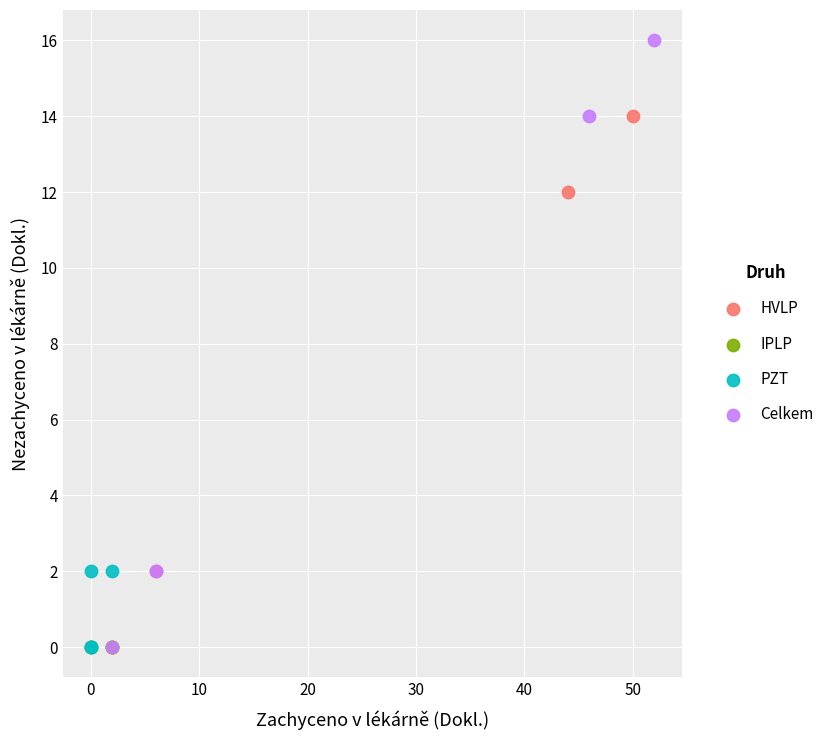

Which series reaches the maximum Y coordinate?

Celkem